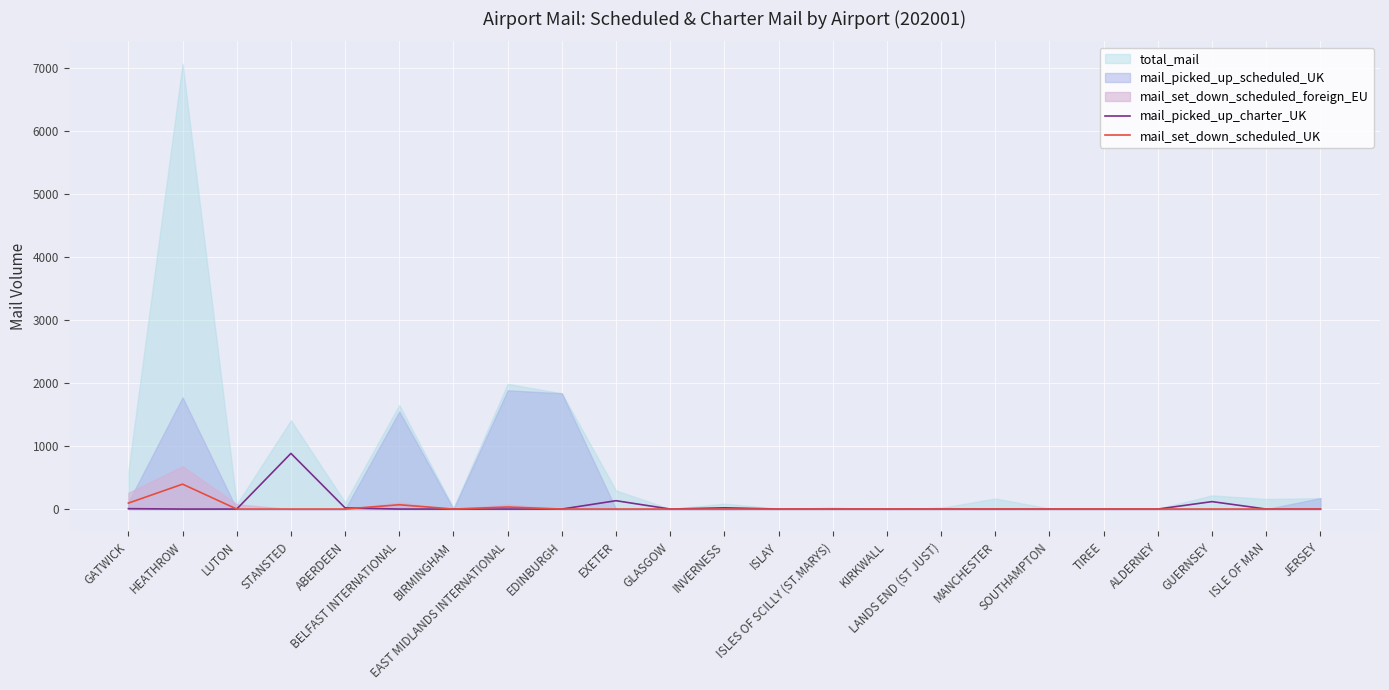

At which category is the sum across all series the highest?

STANSTED